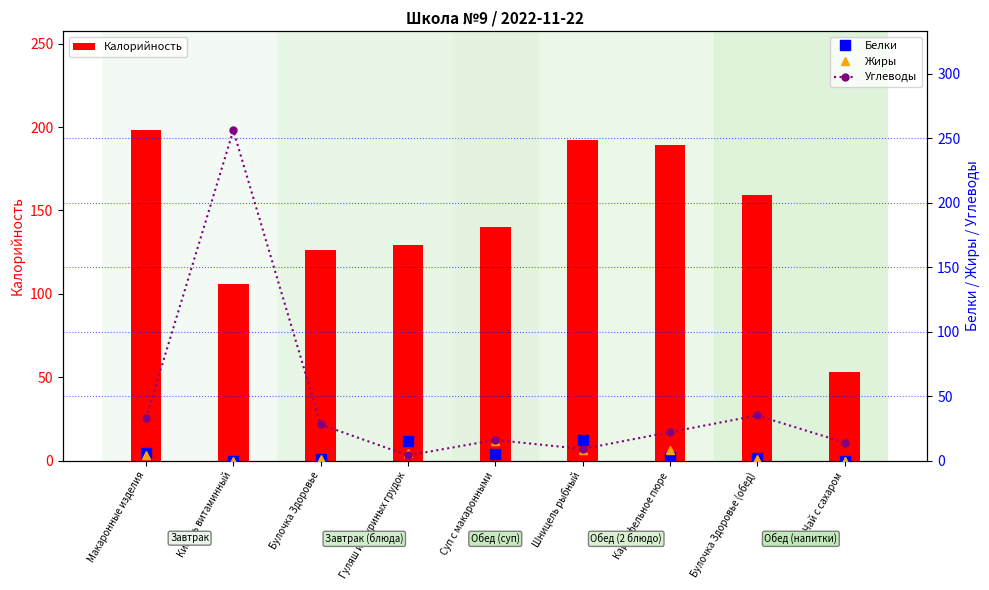

What is the label of the 8th bar from the left?

Булочка Здоровье (обед)